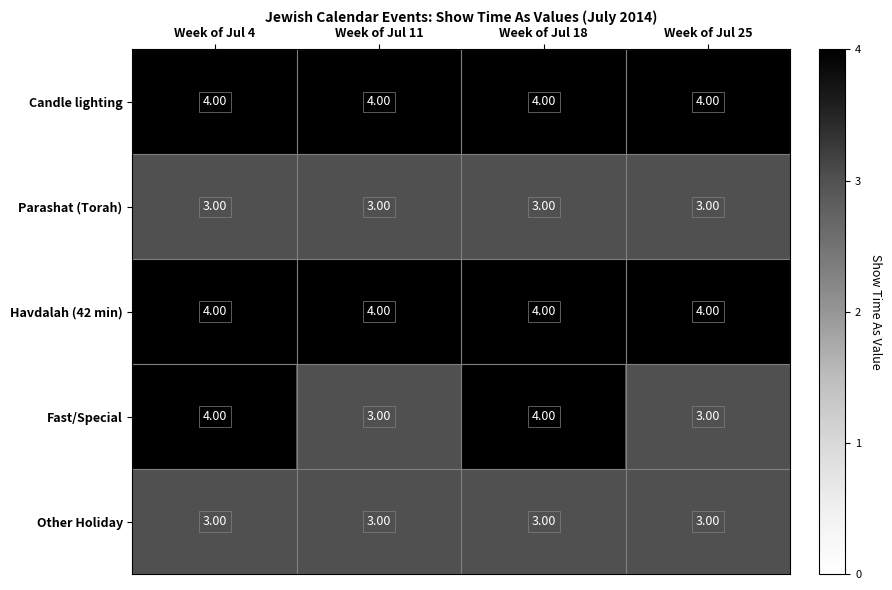

At how many categories does at least one series exceed 3?

4